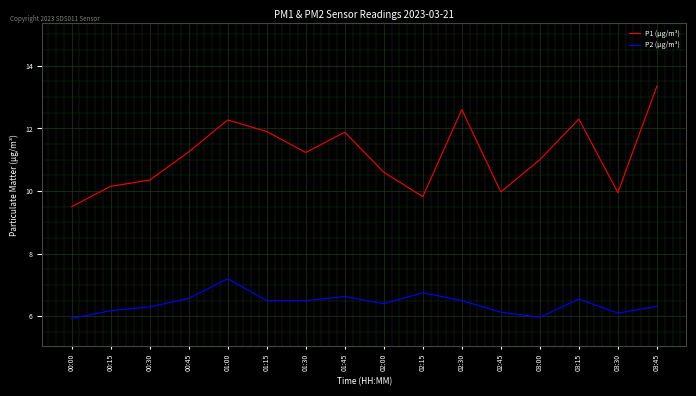

True or false: P2 (µg/m³) has more than 0 interior local peaks.

True